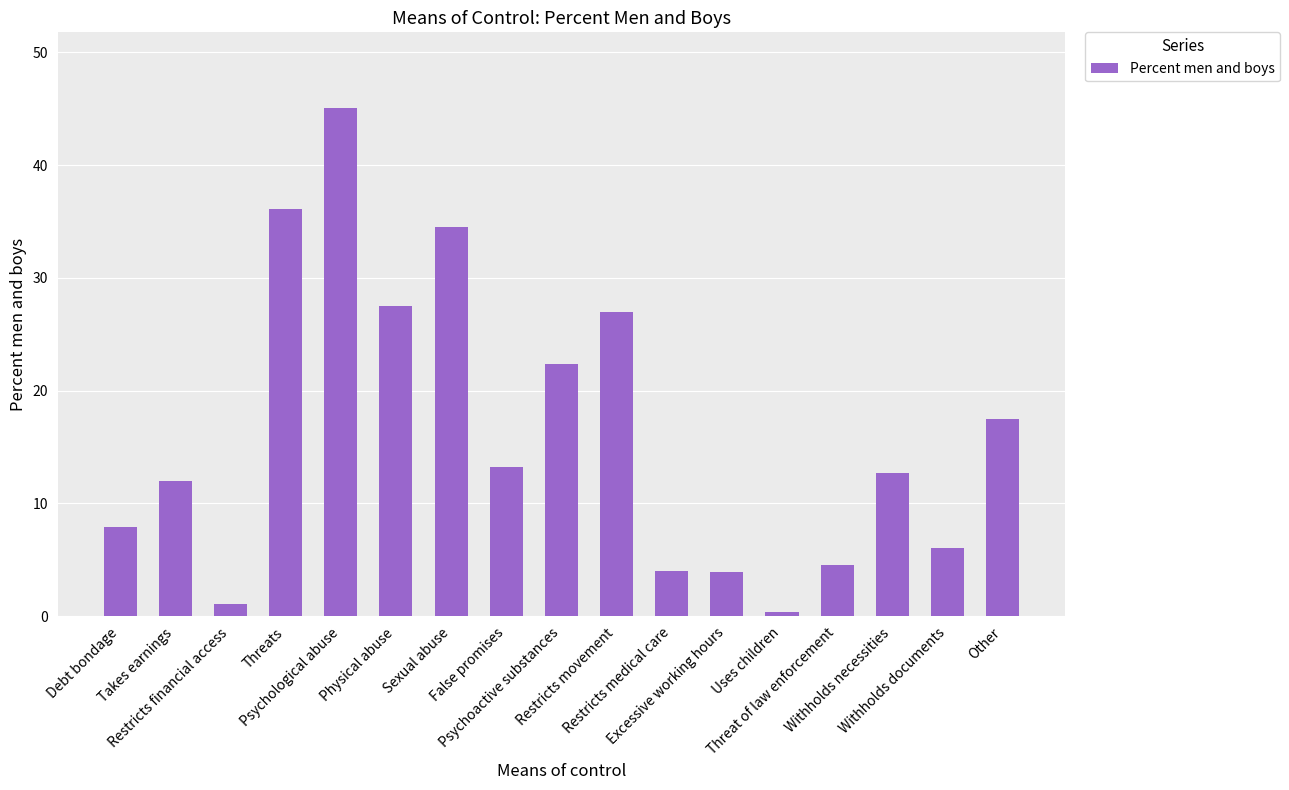

Are the bars horizontal?

No